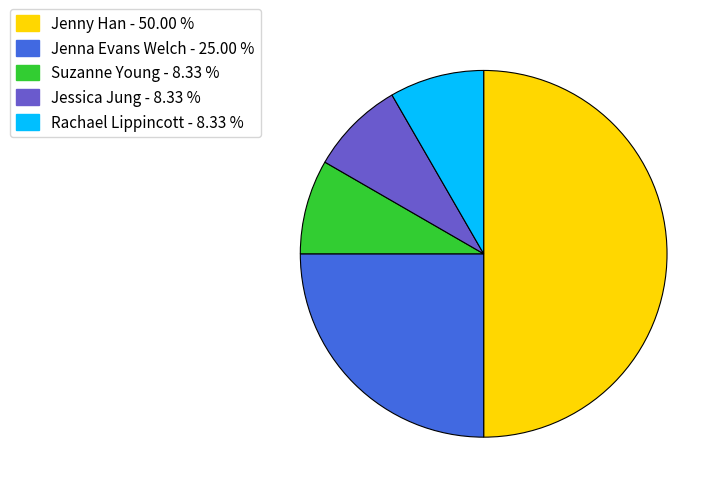

Count the number of slices in the pie.

5